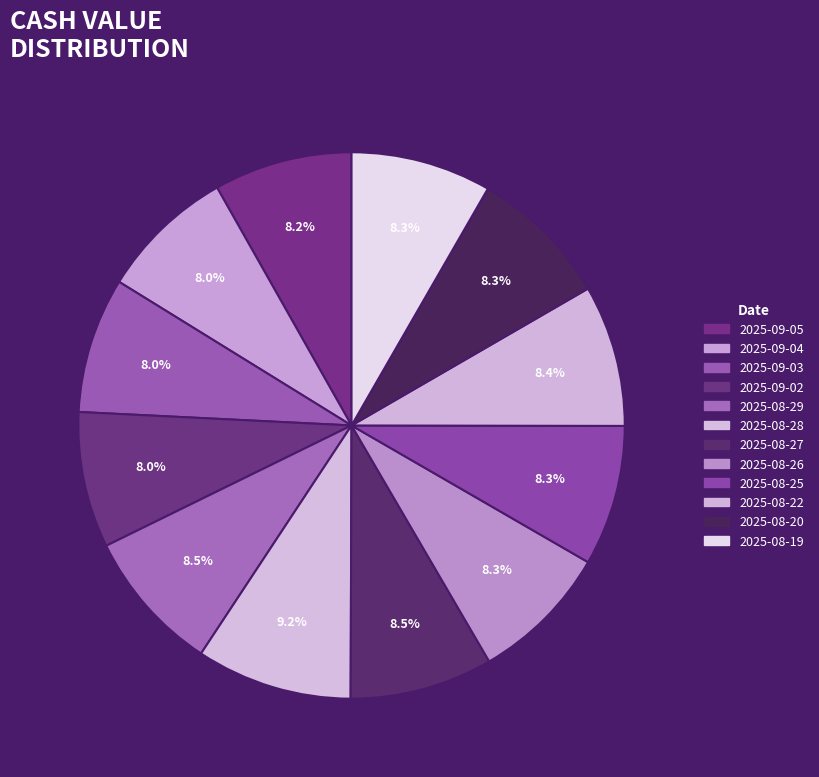

What is the largest slice in the pie chart?

2025-08-28